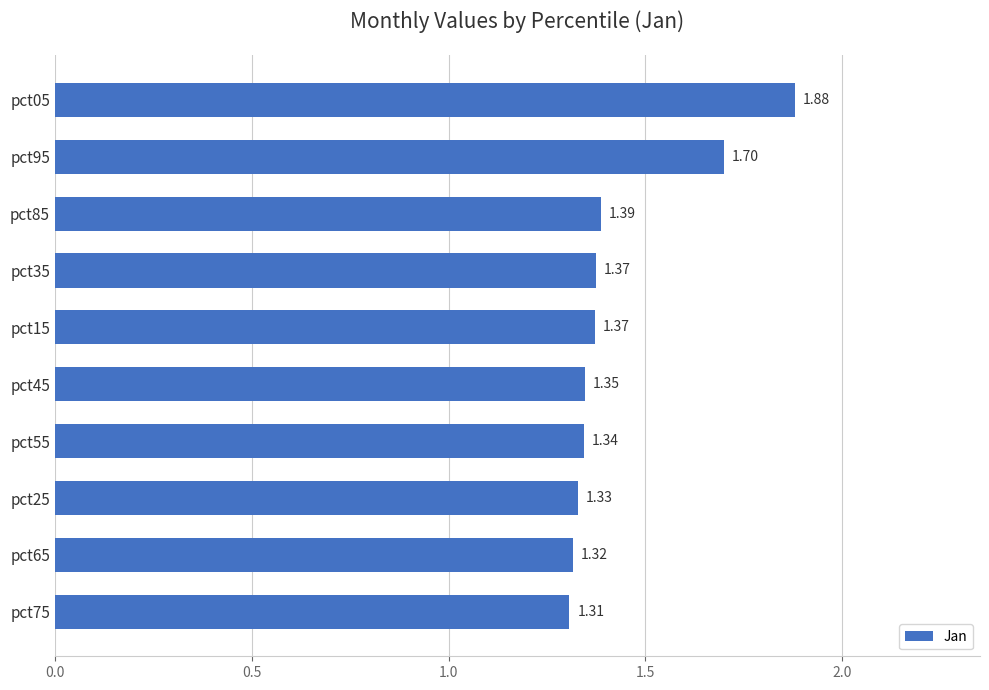

Approximately how many times larger is the value at pct65 compared to pct75?

1.0